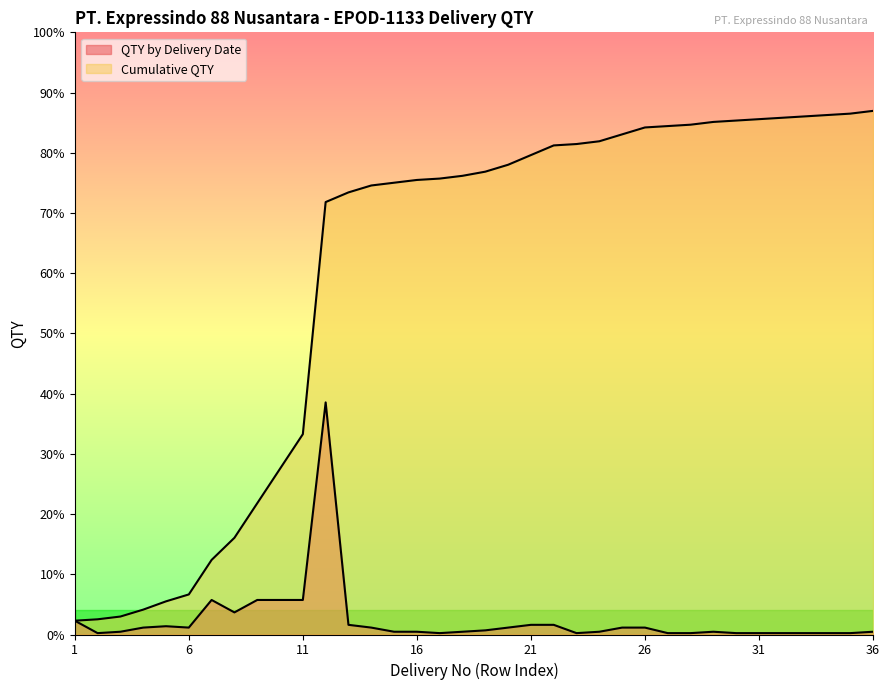

True or false: QTY by Delivery Date and Cumulative QTY cross at least once.

False